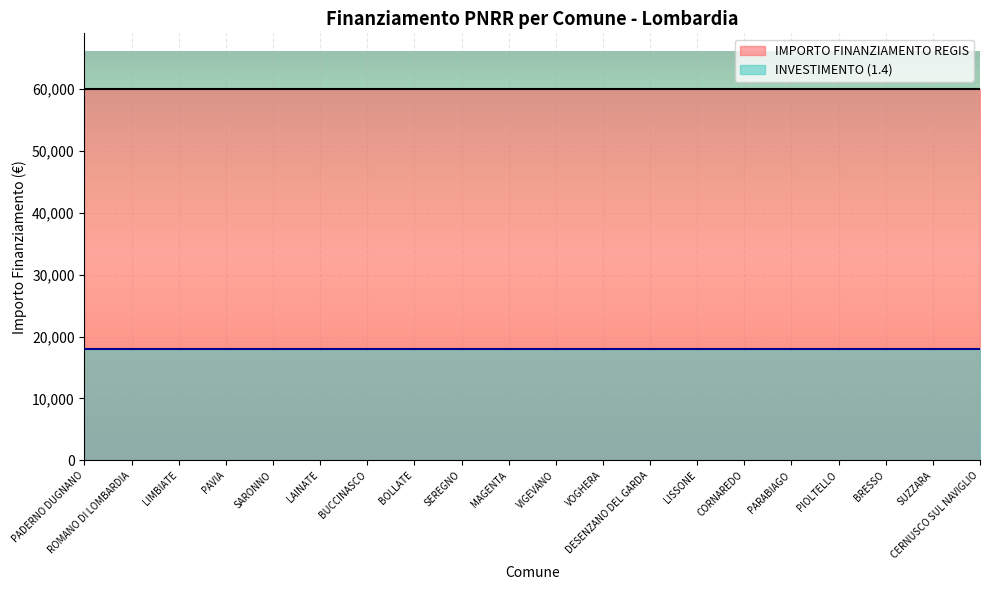

What position from the left is PIOLTELLO?

17